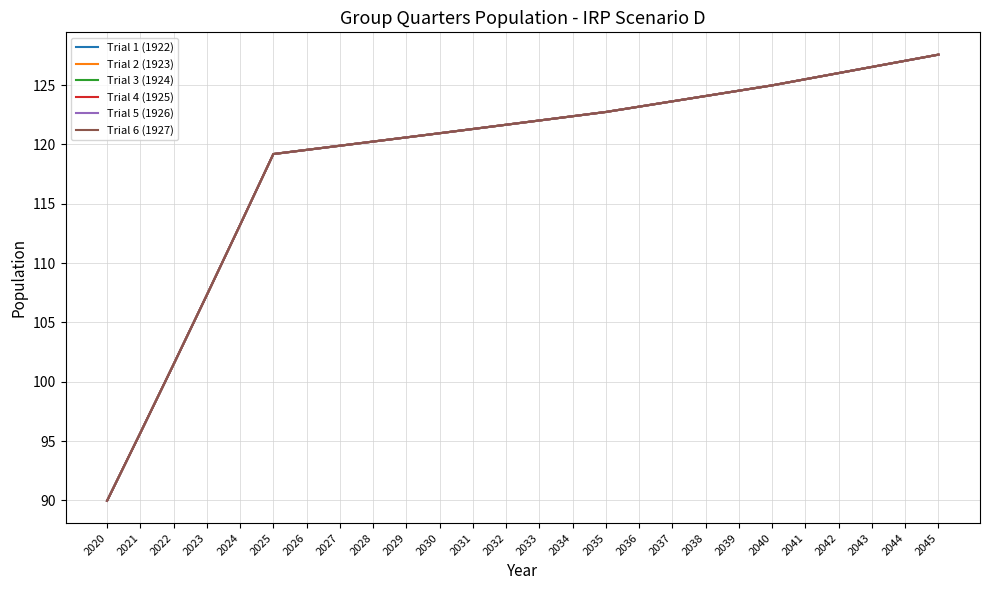

Does the chart have visible grid lines?

Yes